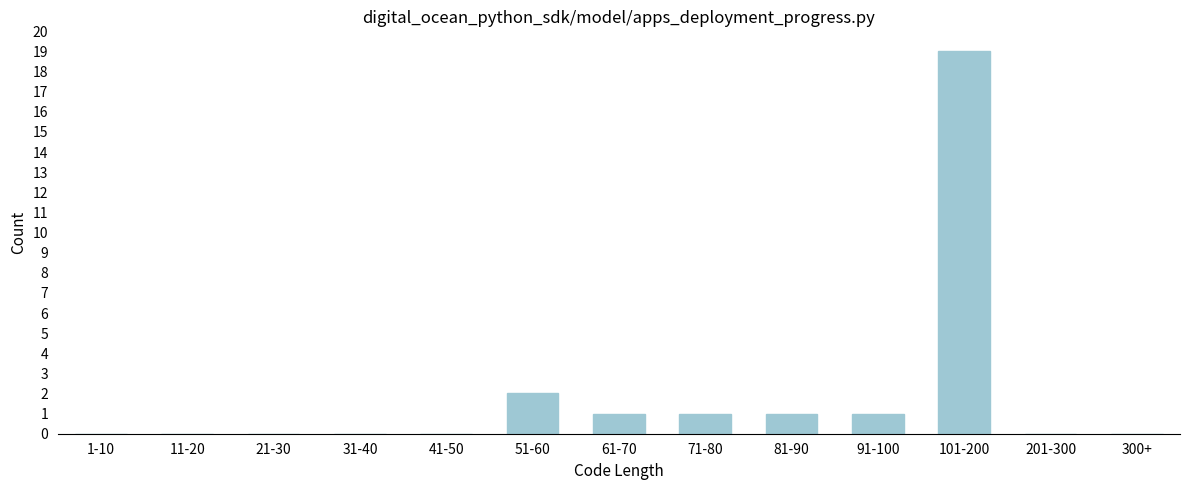

Reading left to right, extract all data points from this chart.

1-10=0	11-20=0	21-30=0	31-40=0	41-50=0	51-60=2	61-70=1	71-80=1	81-90=1	91-100=1	101-200=19	201-300=0	300+=0